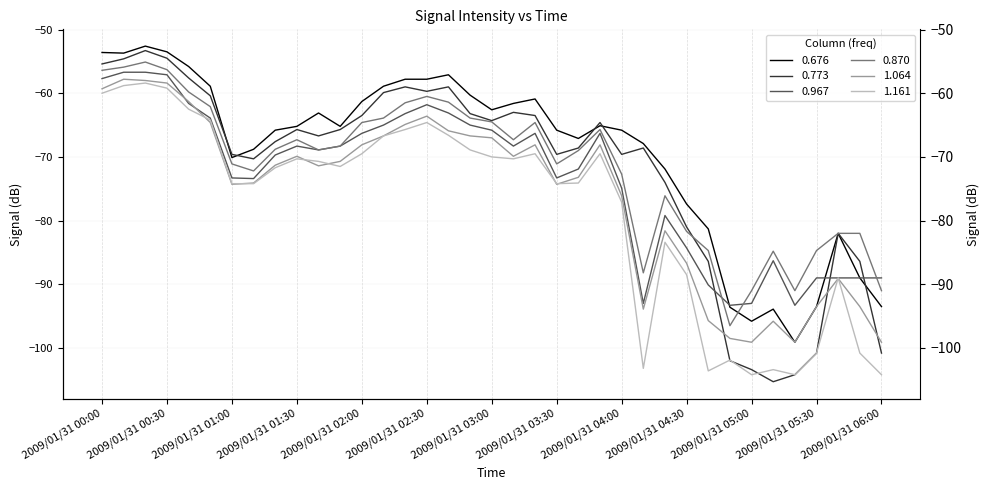

Which series has the largest total across all categories?

0.676